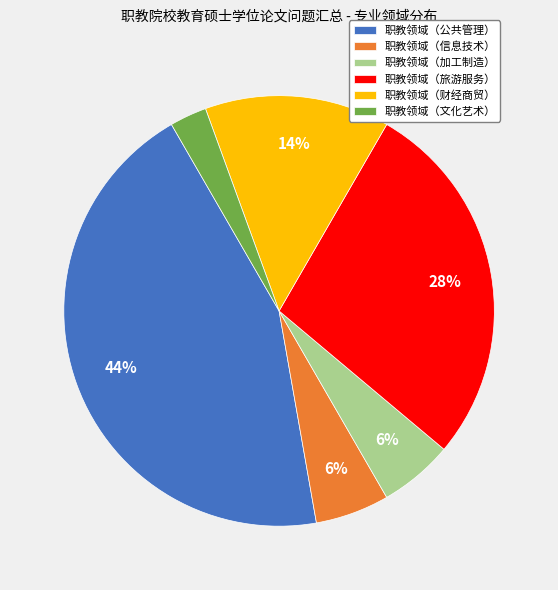

What is the smallest slice in the pie chart?

职教领域（文化艺术）